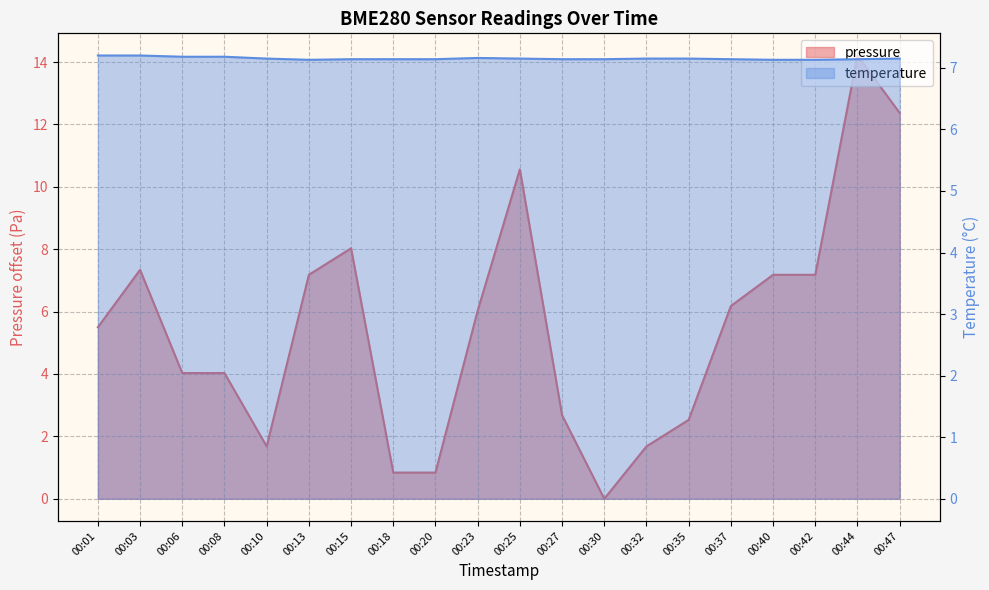

Count the number of categories in the chart.

20